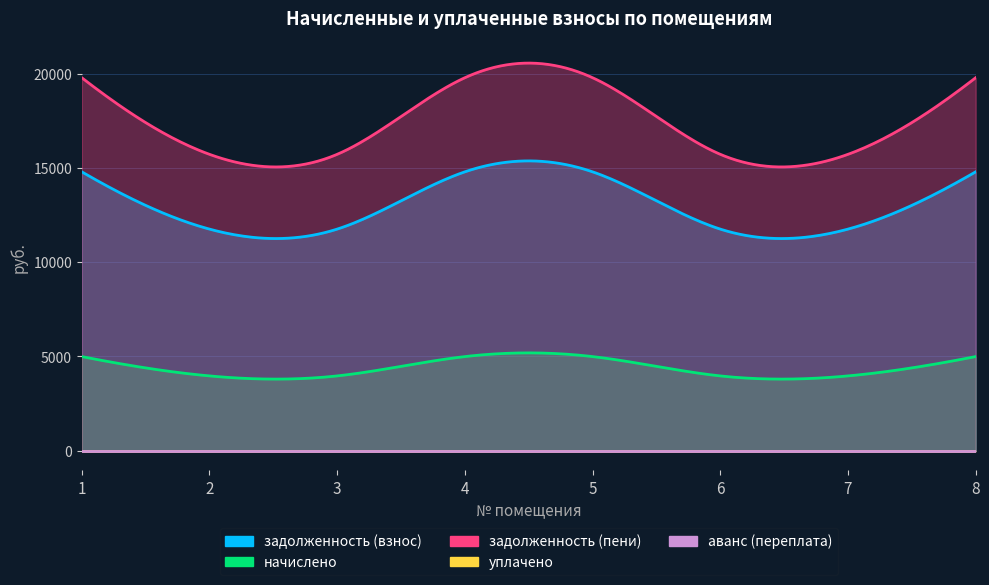

Is the value of задолженность (взнос) at 1 greater than the value of задолженность (пени) at 7?

No